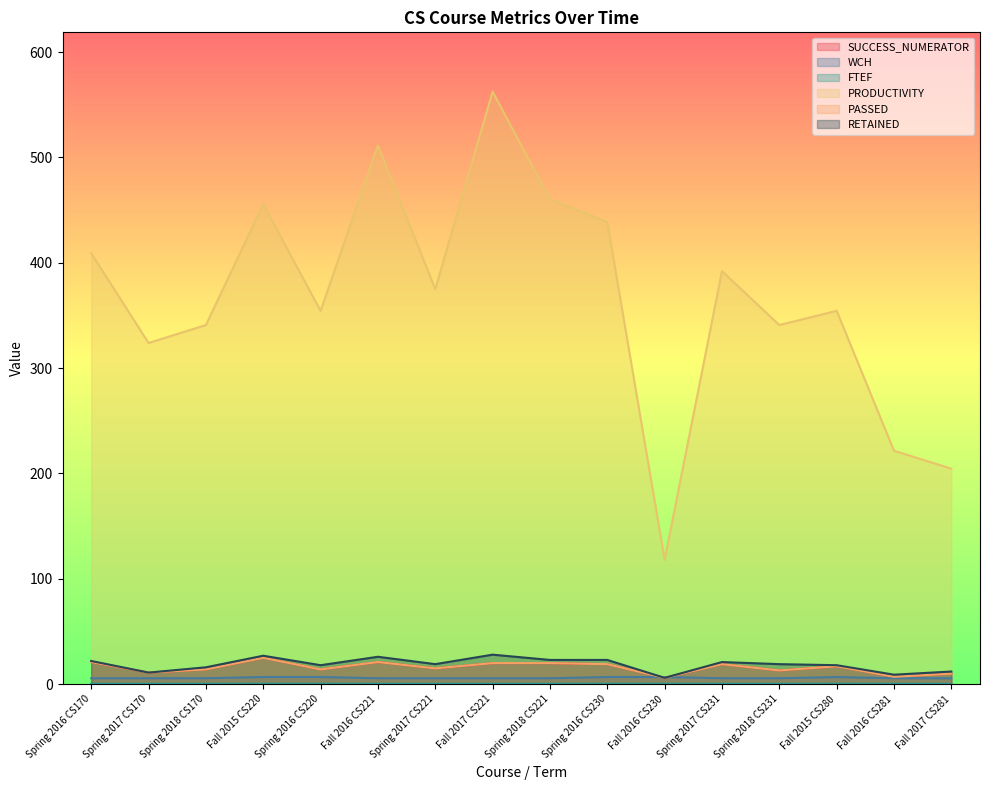

The PRODUCTIVITY series shows 340.9 at Spring 2018 CS170. True or false?

True